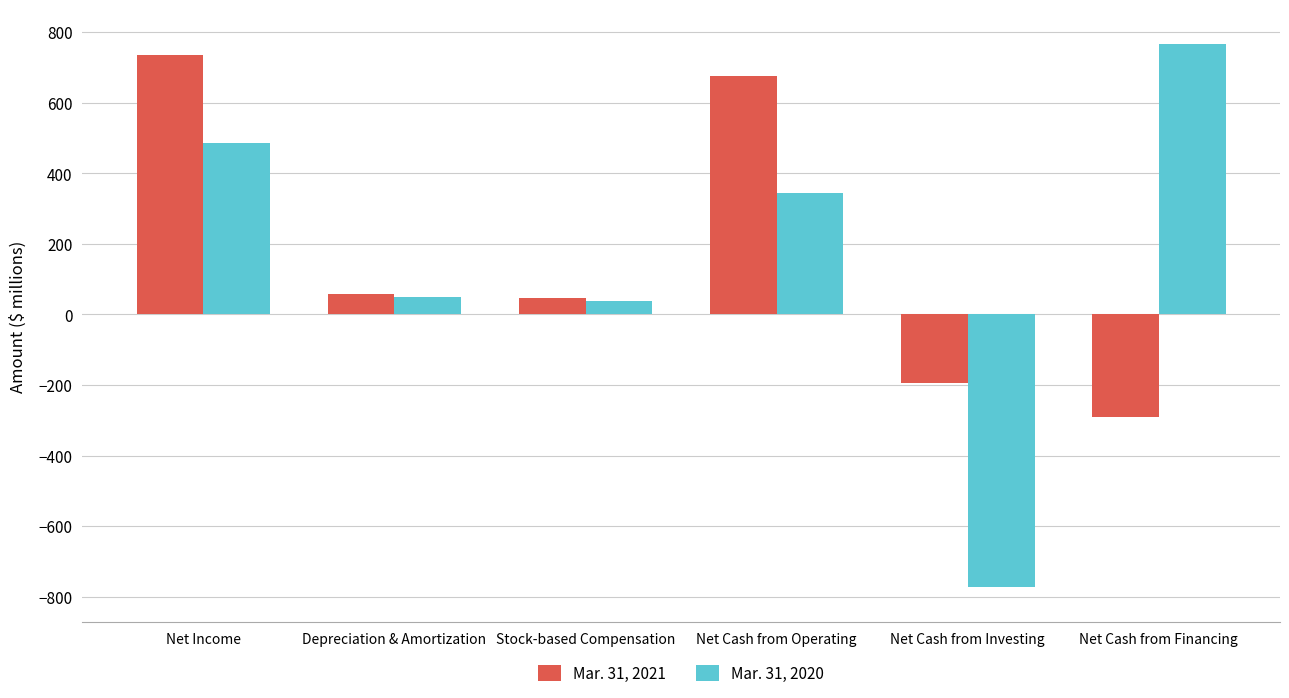

Which series has the largest total across all categories?

Mar. 31, 2021